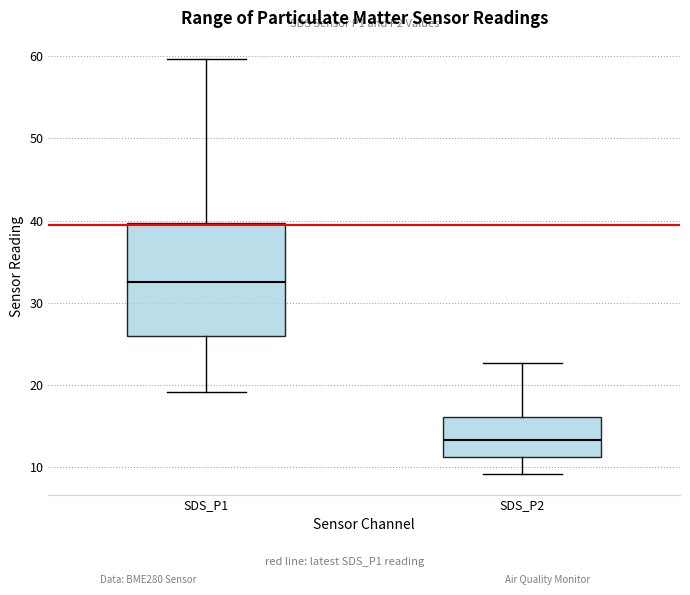

Reading left to right, transcribe this box plot: for each box, give where its median line is, the range the box spans, and where its two whiskers end, as read against the y-axis. The values are not printed on the chart, so give them approximately, as read against the axis.

SDS_P1: median 33, box 26 to 40, whiskers 19 to 60
SDS_P2: median 13, box 11 to 16, whiskers 9 to 23